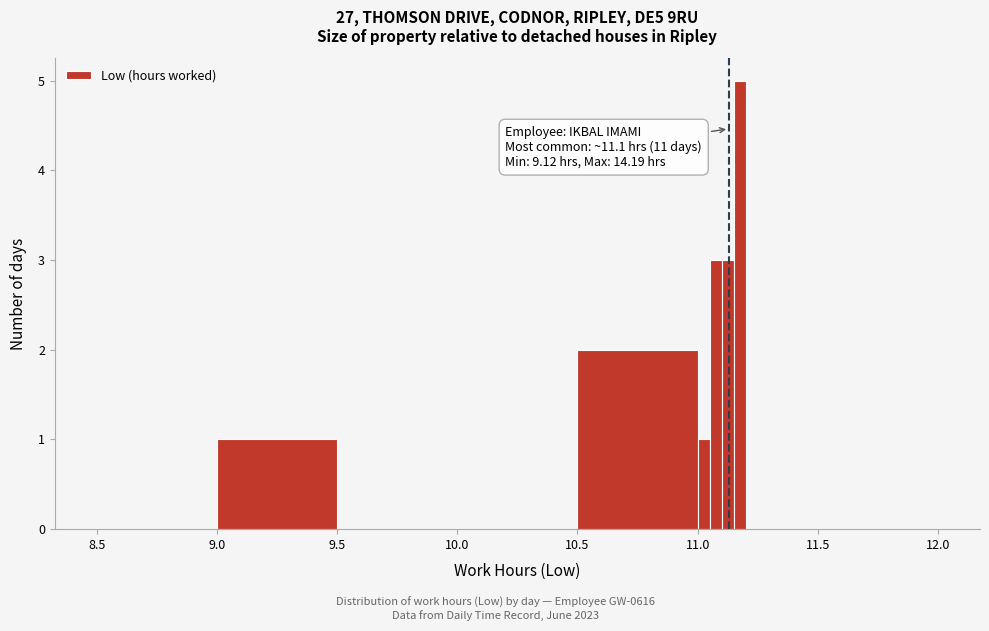

Around what value on the x-axis is the tallest bar? Give the approximate position of its centre, as read against the axis.

11.20